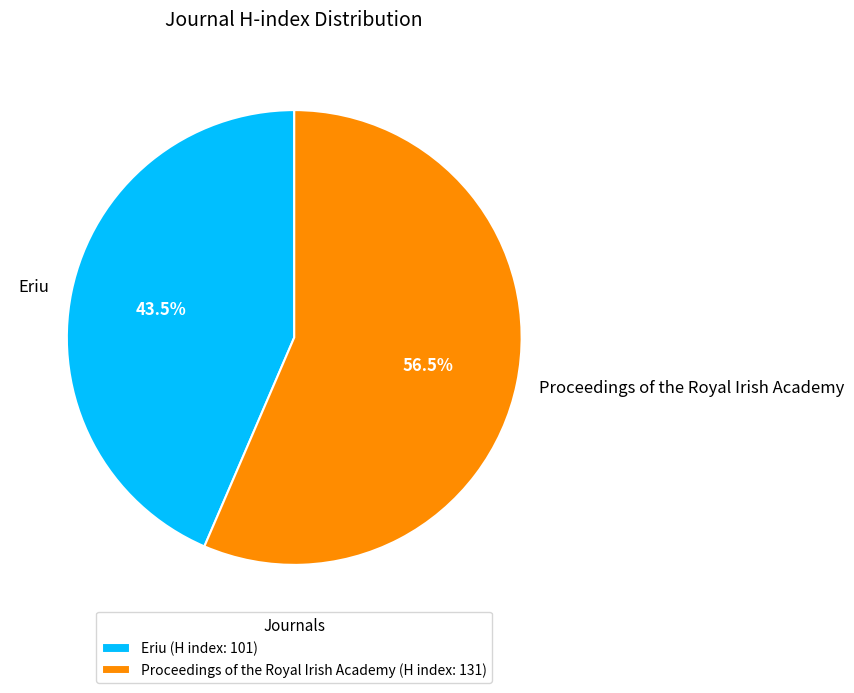

What is the ratio of the value at Proceedings of the Royal Irish Academy to the value at Eriu?

1.3